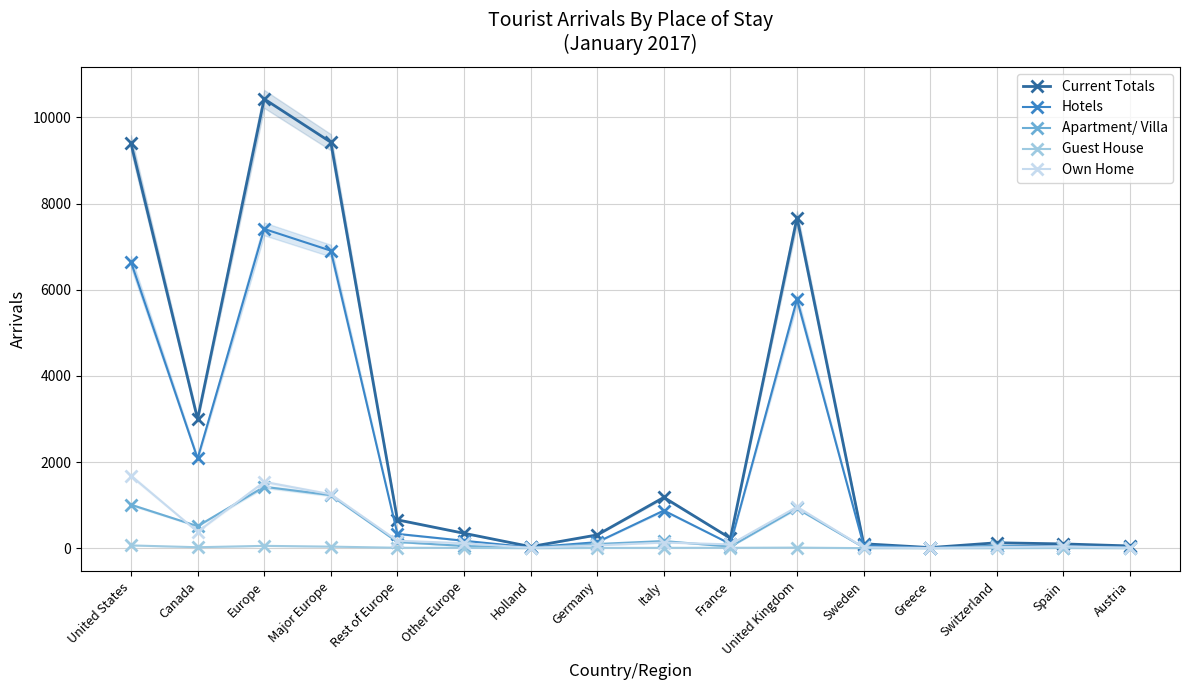

What is the label of the 9th point from the right?

Germany